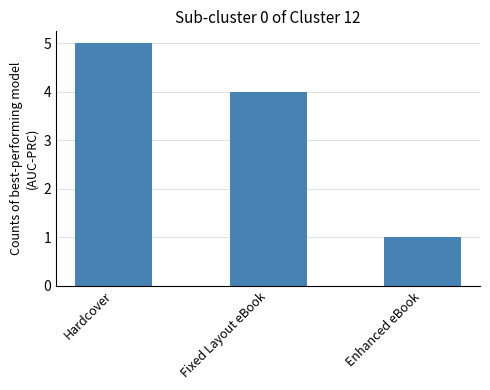

What is the average value?

3